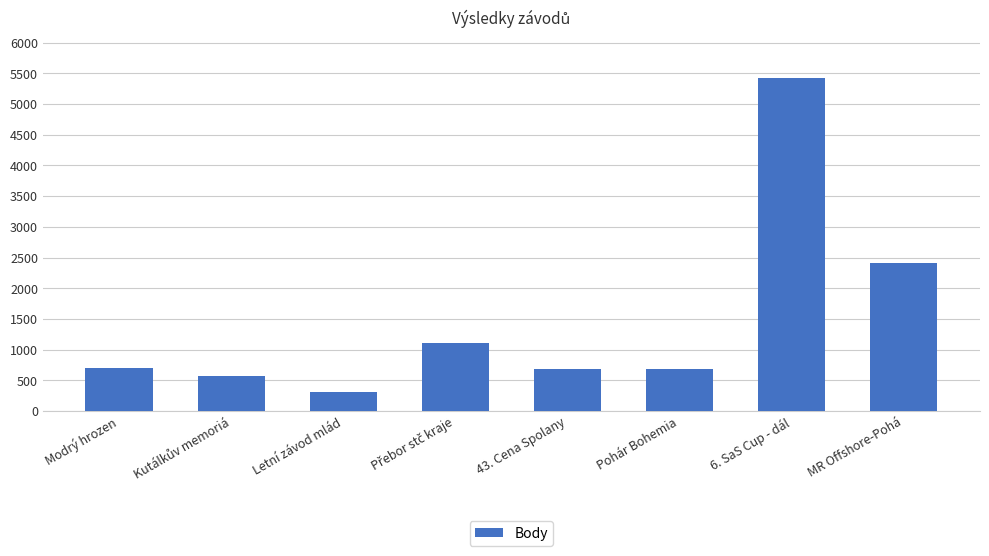

Between Pohár Bohemia and Letní závod mlád, which is larger?

Pohár Bohemia